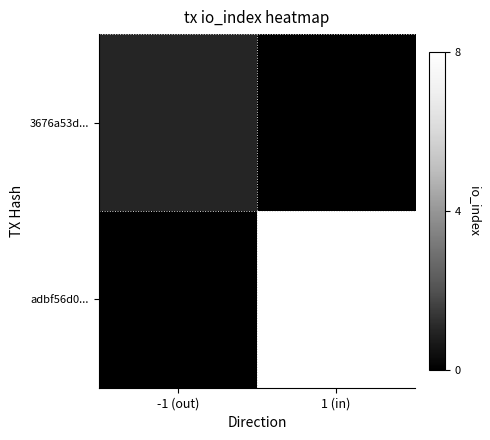

Which has a higher value, 1 (in) or -1 (out)?

-1 (out)